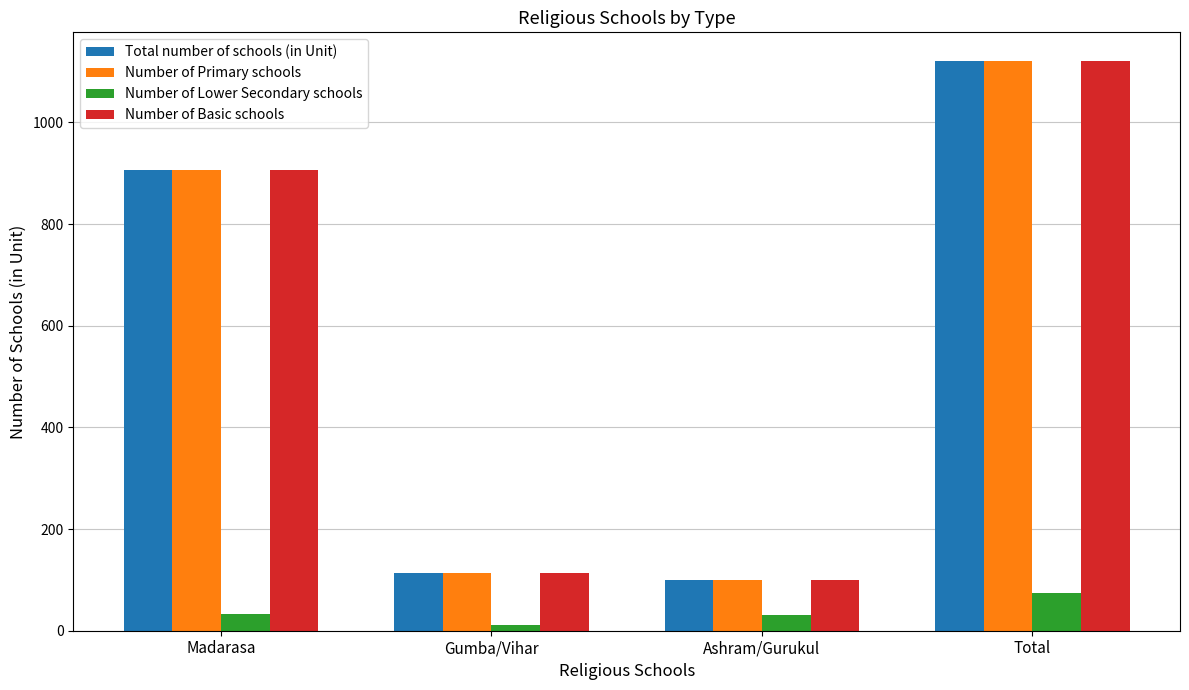

How many groups of bars are there?

4